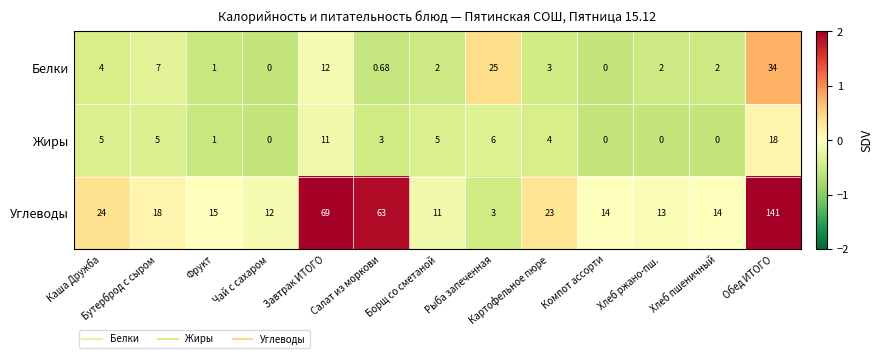

At which category does the chart reach its peak across all series?

Обед ИТОГО